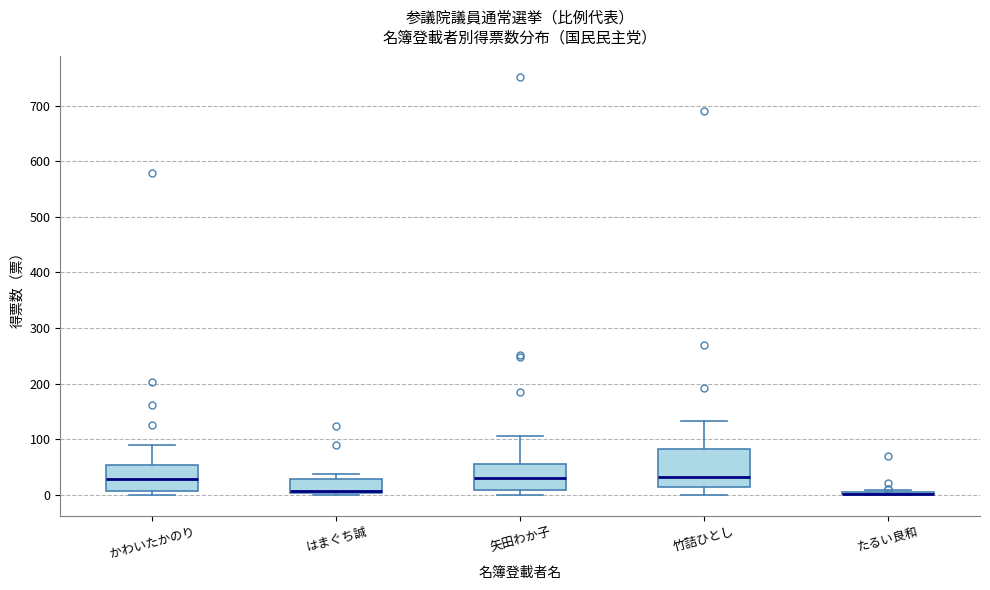

Which box is the tallest, from its lower edge to its upper edge?

竹詰ひとし